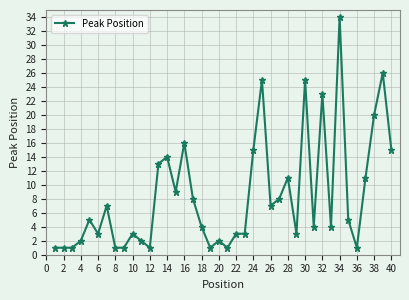

What is the value of the 38th point from the left?

20